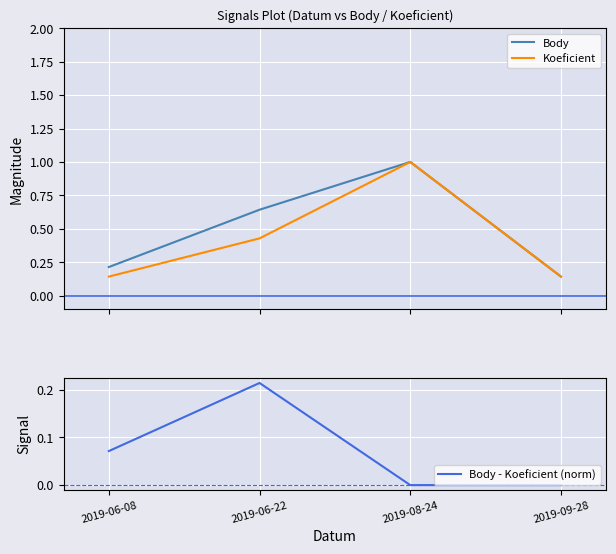

What is the lowest value of the Koeficient series?

0.1